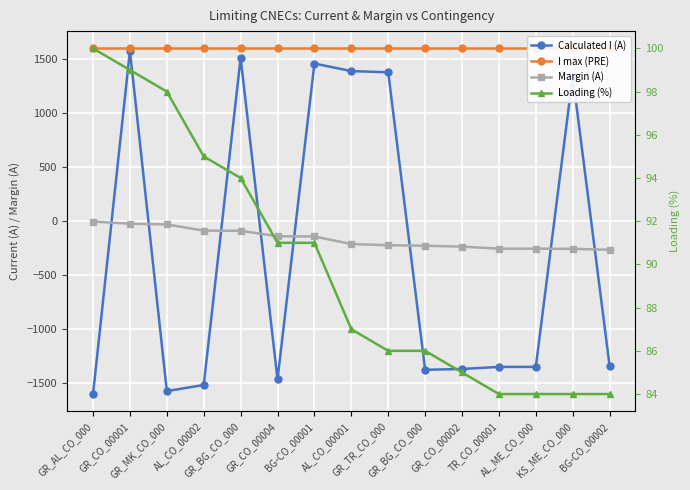

Reading left to right, list all the values displayed in this chart.

Calculated I (A): -1598	1578	-1571	-1514	1512	-1462	1460	1390	1379	-1374	-1366	-1347	-1347	1345	-1337
I max (PRE): 1600	1600	1600	1600	1600	1600	1600	1600	1600	1600	1600	1600	1600	1600	1600
Margin (A): -2	-22	-29	-86	-88	-138	-140	-210	-221	-226	-234	-253	-253	-255	-263
Loading (%): 100	99	98	95	94	91	91	87	86	86	85	84	84	84	84